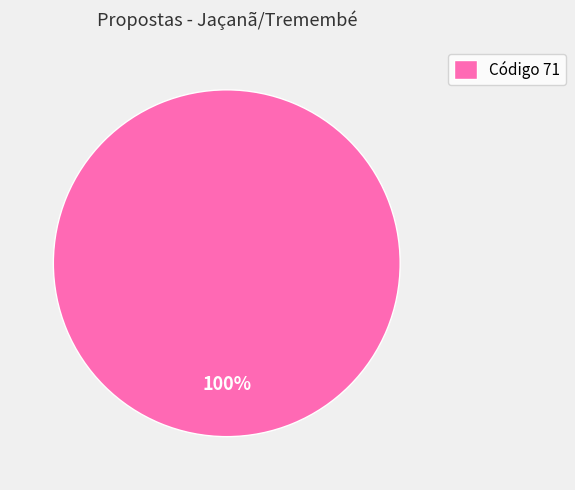

How many slices are in this pie chart?

1